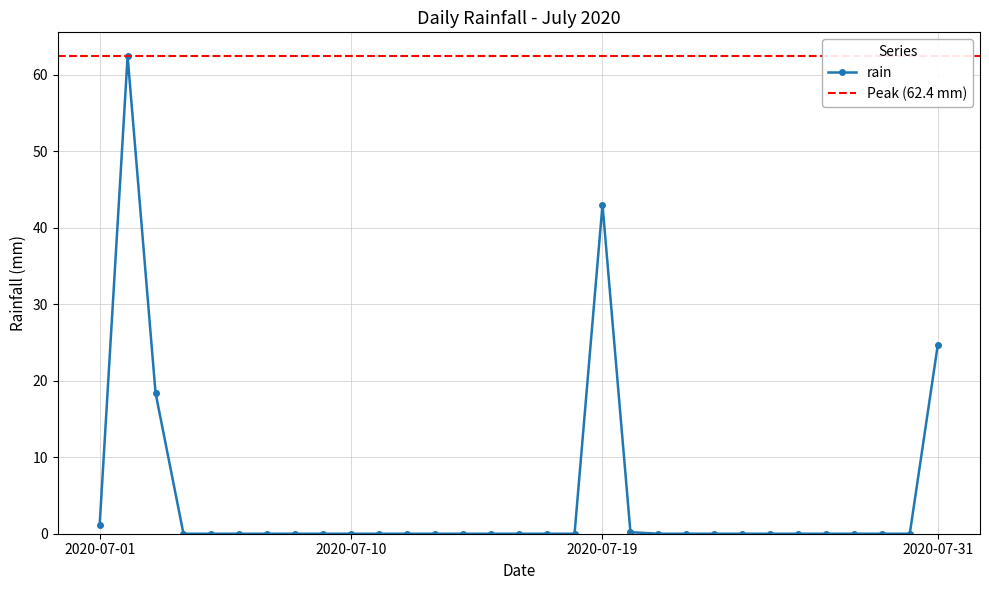

Which label corresponds to the largest value in the chart?

2020-07-02